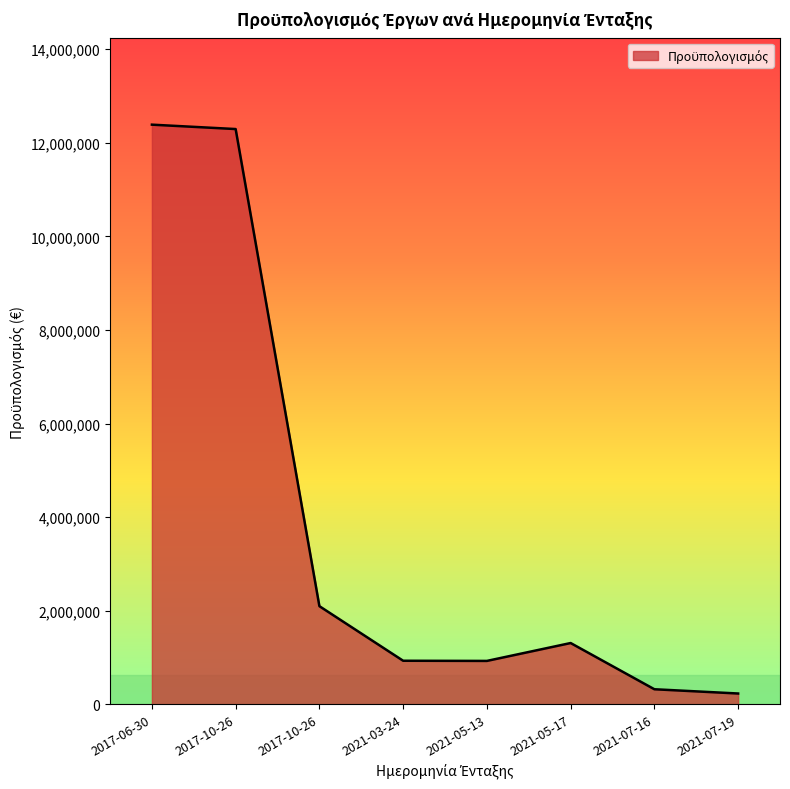

Which has a higher value, 2021-07-19 or 2021-03-24?

2021-03-24